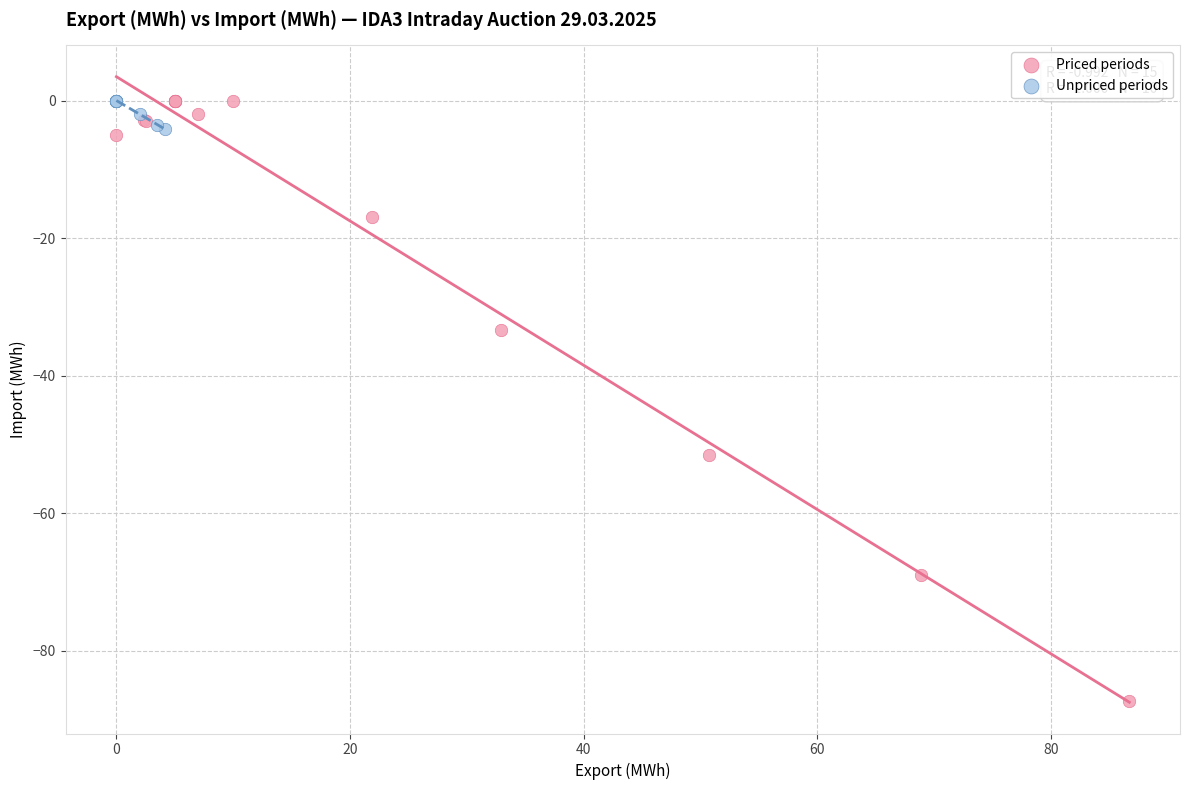

Which series contains the lowest Y value?

Priced periods